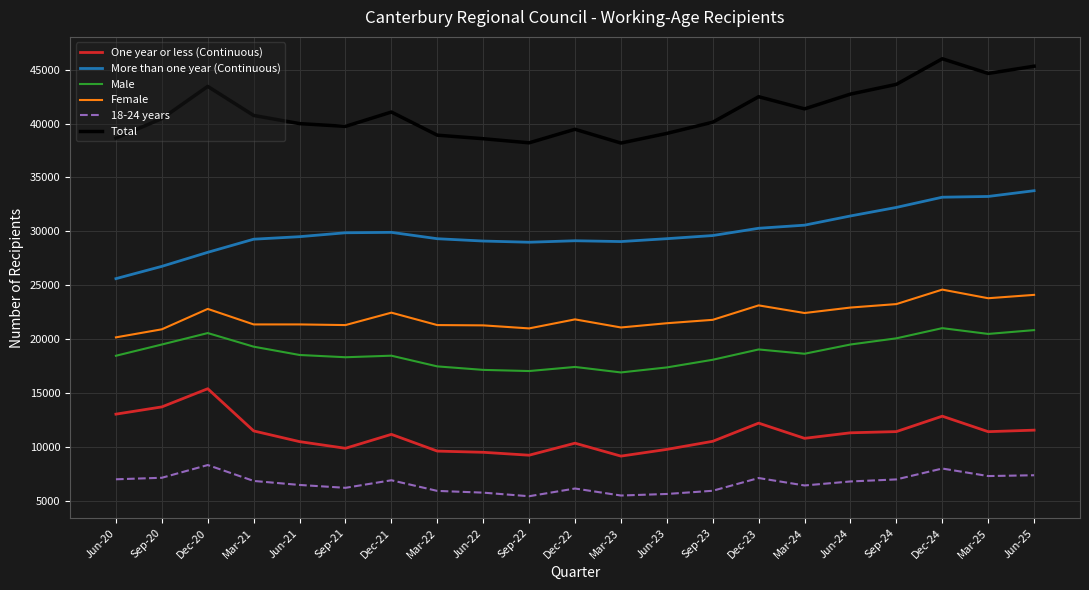

What are all the series names shown in the legend?

One year or less (Continuous), More than one year (Continuous), Male, Female, 18-24 years, Total